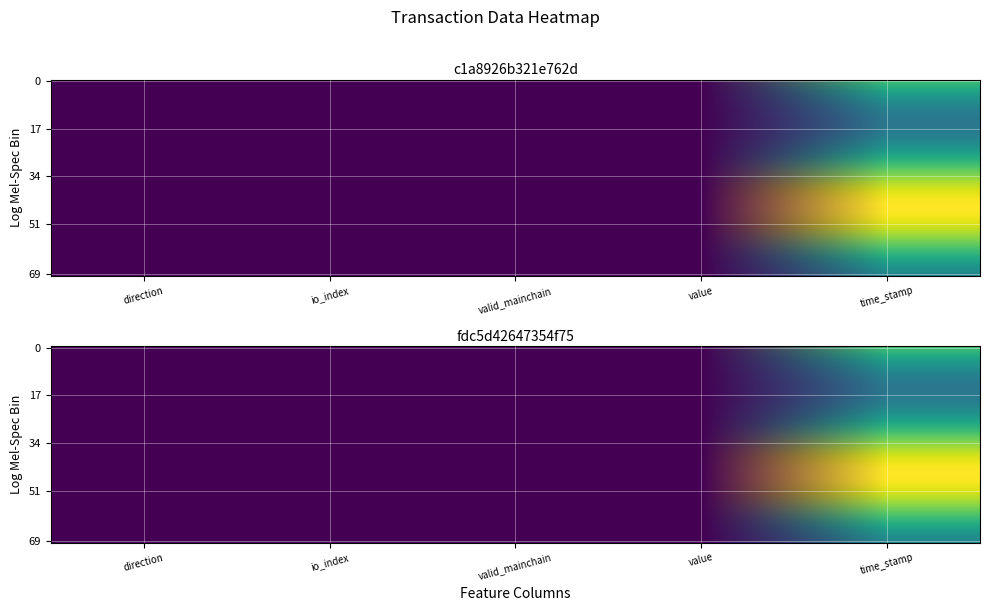

What is the difference between the highest and lowest values at time_stamp?

0.3